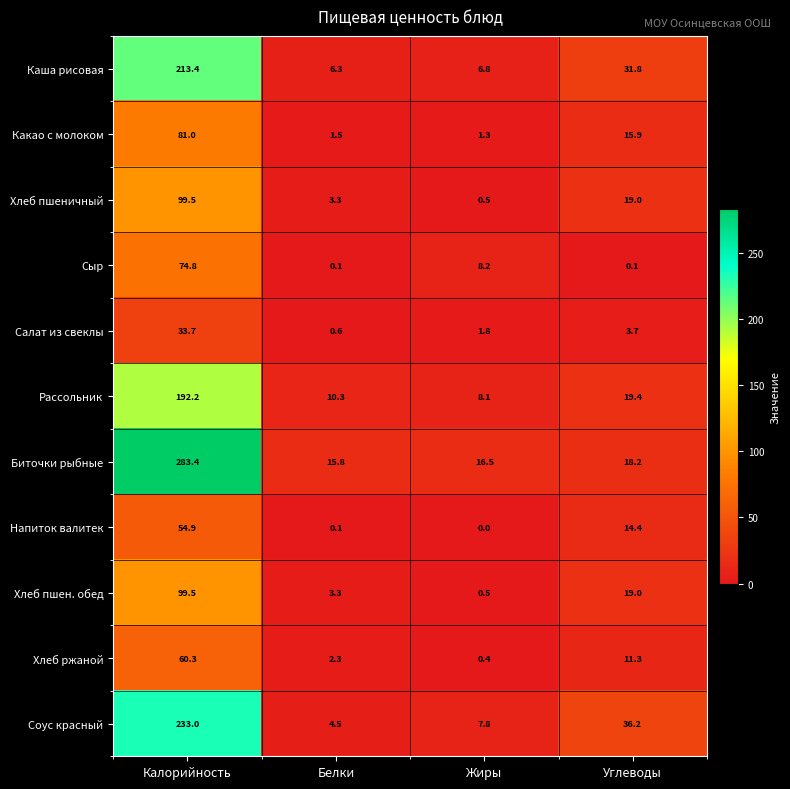

What is the sum of all Хлеб пшеничный values?

122.3